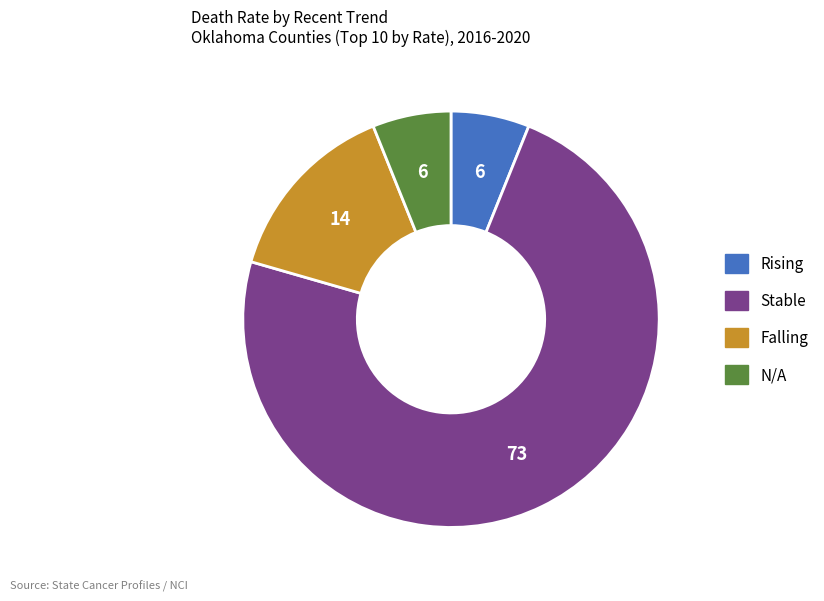

Is there a majority slice in this chart?

Yes